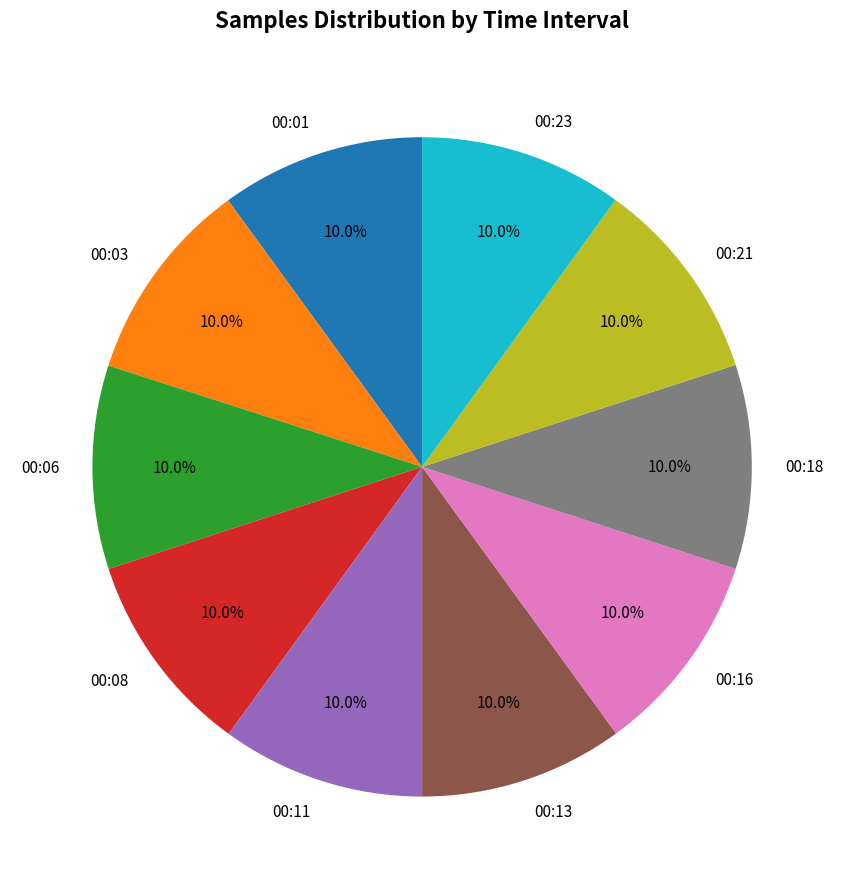

The 00:18 slice represents 1% of the pie. True or false?

False